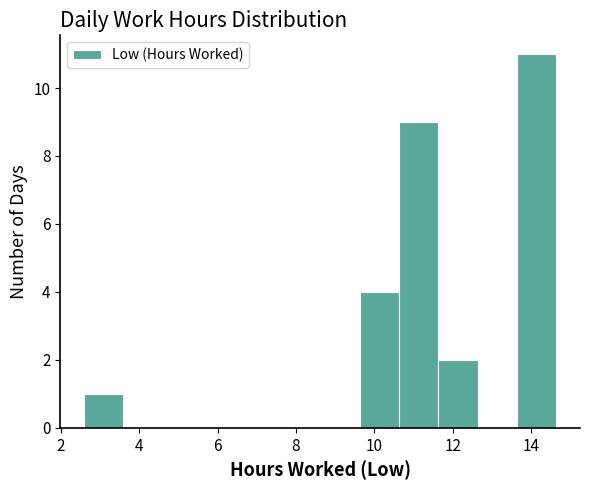

What is the height of the bar covering 10.6 to 11.6 on the x-axis? Neither the bar edges nor the heights are printed on the chart, so give them approximately, as read against the axes.

9